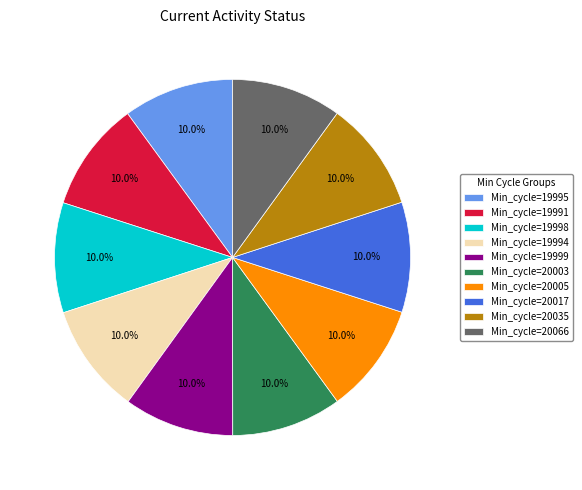

Combined, what portion of the pie is Min_cycle=19999 and Min_cycle=20035?

20.0%